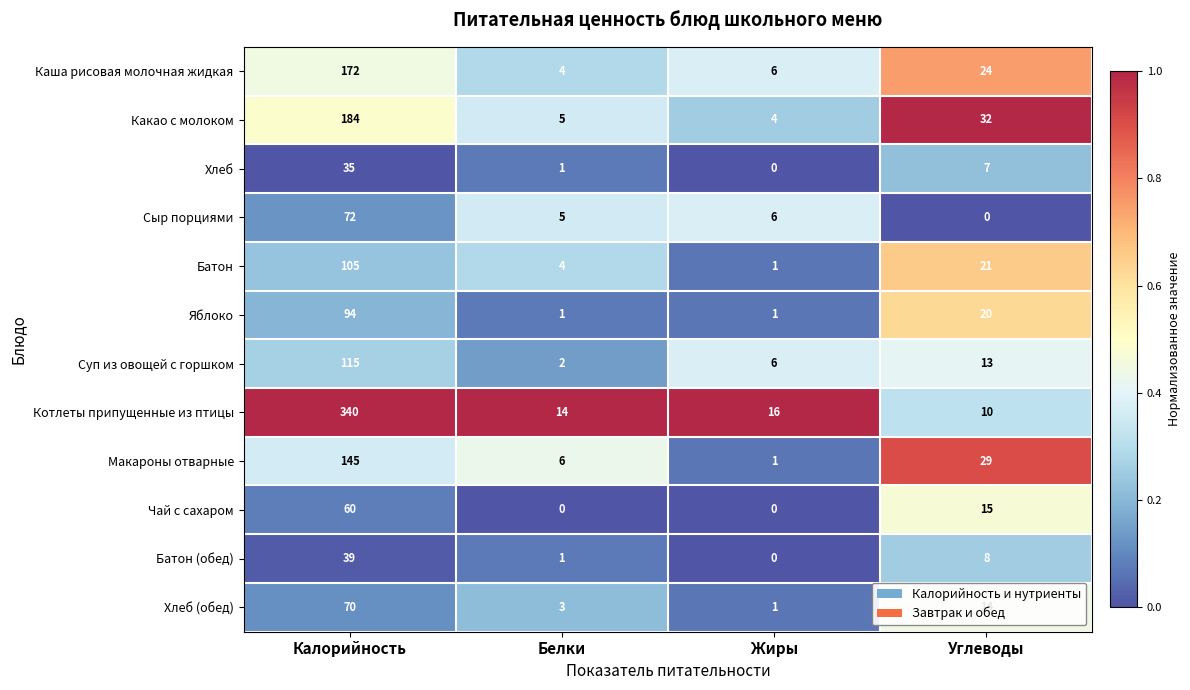

Rank the series at Углеводы from highest to lowest value.

Какао с молоком, Макароны отварные, Каша рисовая молочная жидкая, Батон, Яблоко, Чай с сахаром, Хлеб (обед), Суп из овощей с горшком, Котлеты припущенные из птицы, Батон (обед), Хлеб, Сыр порциями